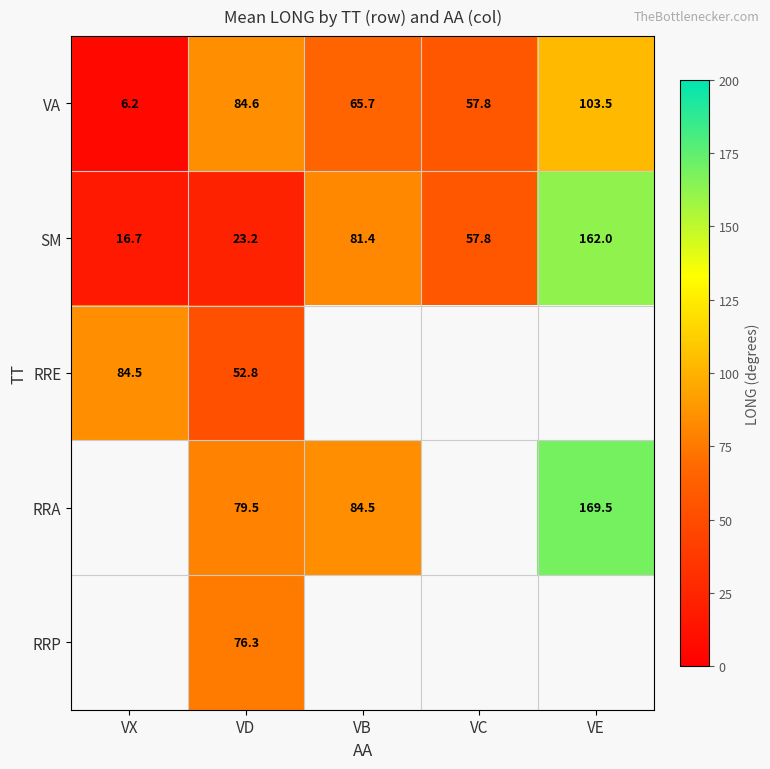

How many values in the VA series are below 65?

2